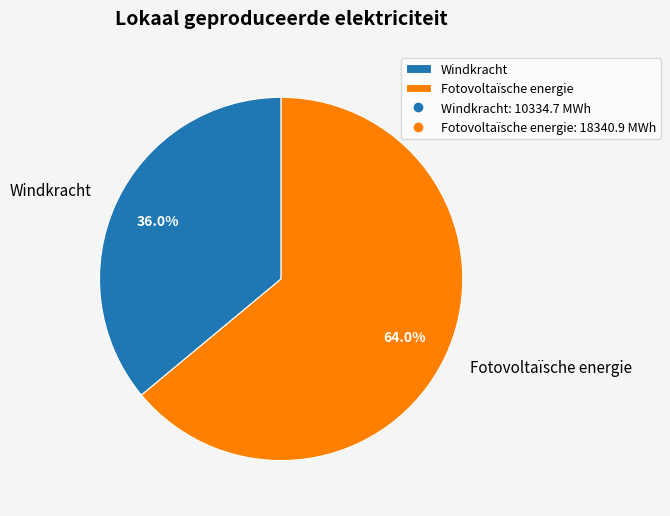

To the nearest percent, what is the average slice percentage?

50%